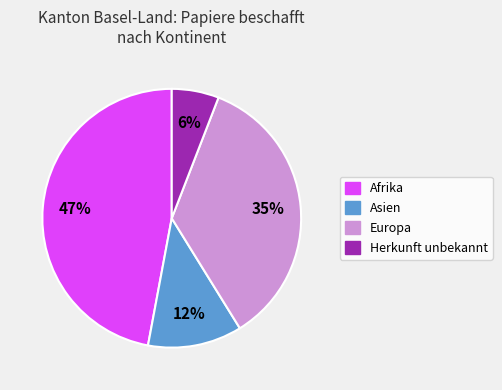

Does any single category account for the majority?

No